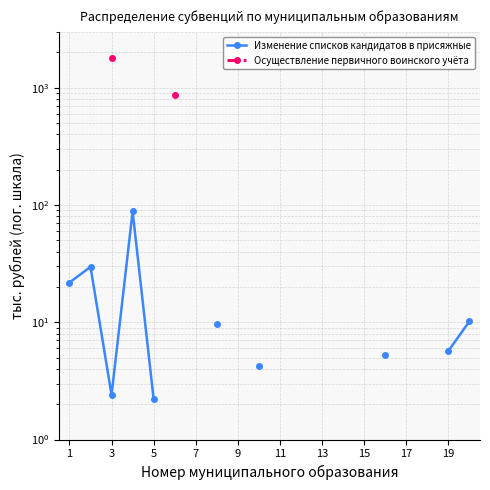

At how many categories does at least one series exceed 691?

2